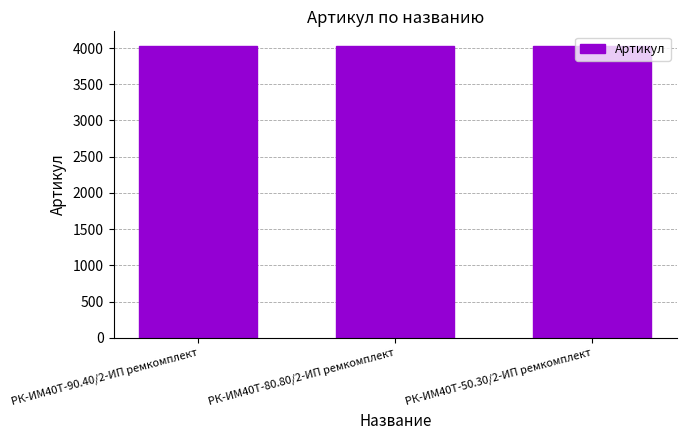

What is the greatest value displayed?

4029